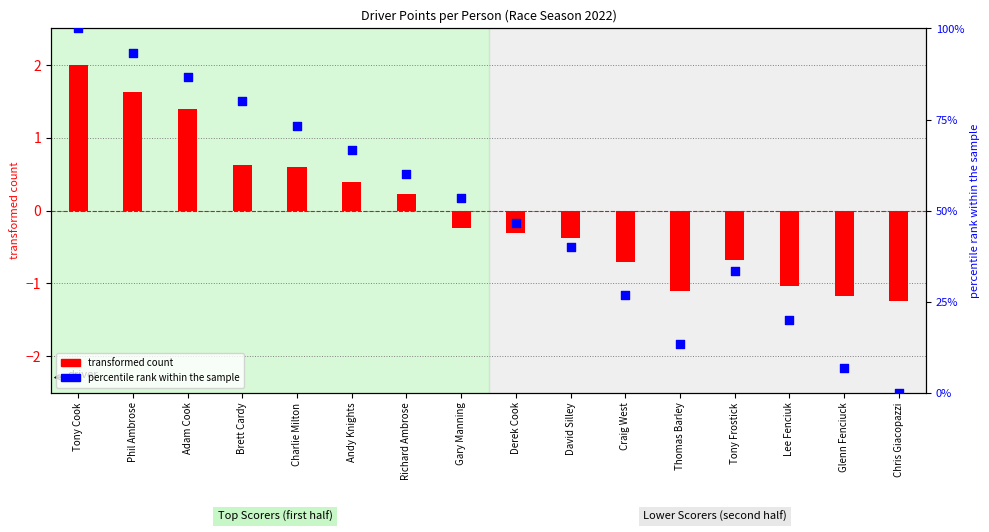

Which series contains the highest Y value?

percentile rank within the sample